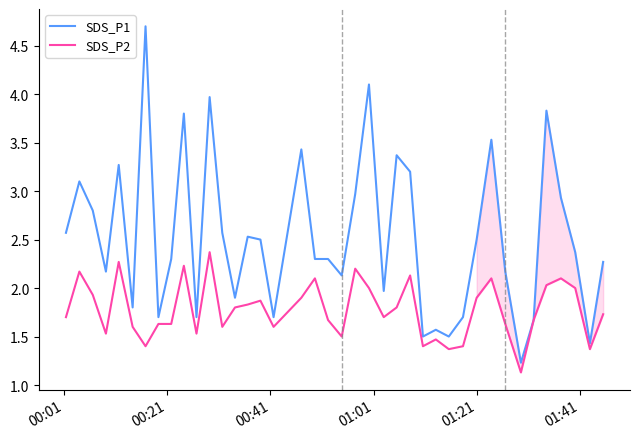

What is the average value of the SDS_P2 series?

1.8